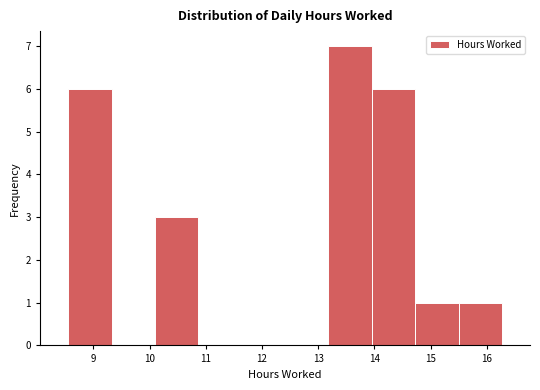

Reading left to right, transcribe this chart: for each bar, give the range it covers on the x-axis and its height. Neither the bar edges nor the heights are printed on the chart, so give them approximately, as read against the axes.

8.6 to 9.3: 6
9.3 to 10.1: 0
10.1 to 10.9: 3
10.9 to 11.6: 0
11.6 to 12.4: 0
12.4 to 13.2: 0
13.2 to 14.0: 7
14.0 to 14.7: 6
14.7 to 15.5: 1
15.5 to 16.3: 1